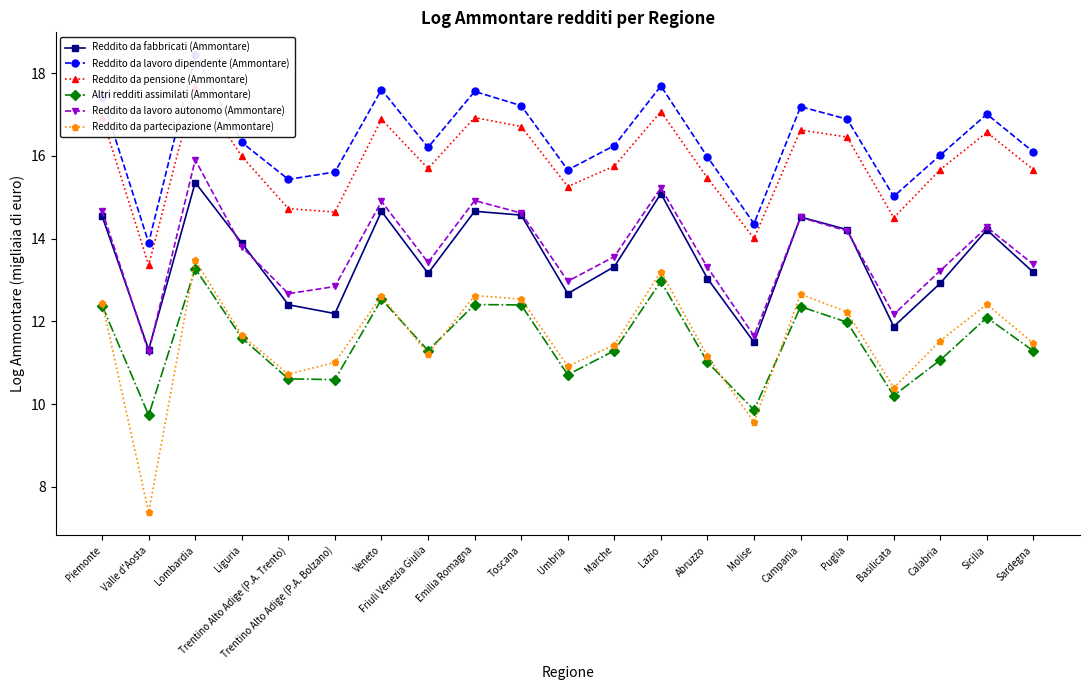

How many data points in Reddito da fabbricati (Ammontare) are less than 13?

7